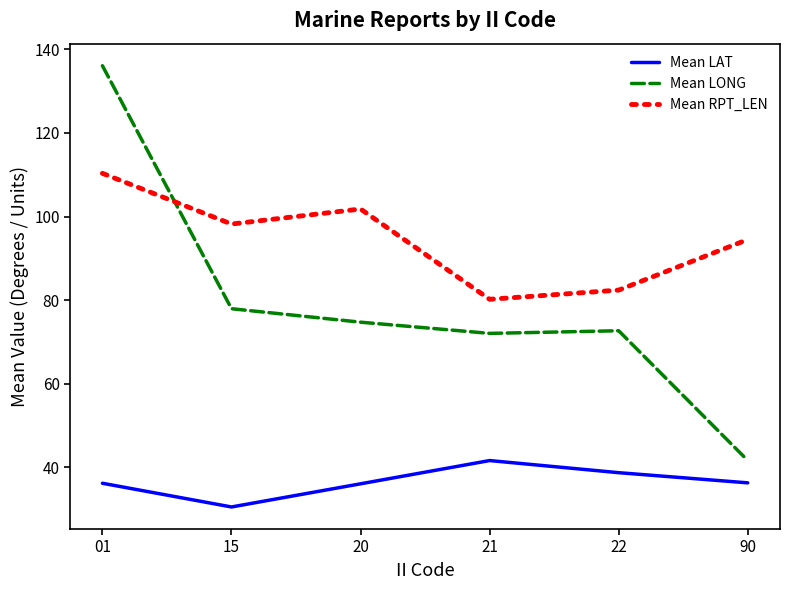

The value of Mean RPT_LEN at 90 is 94.5. True or false?

True